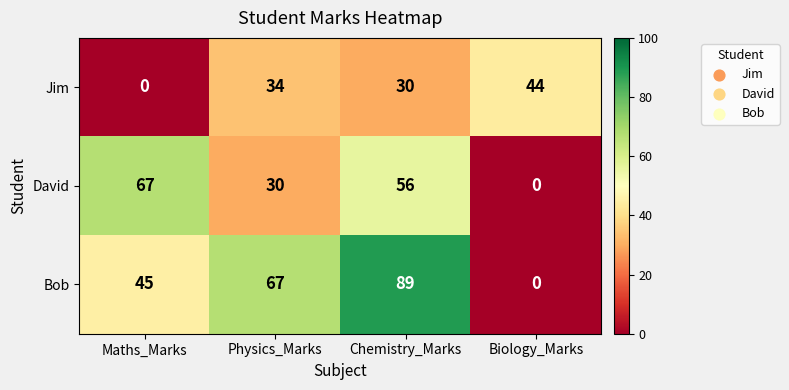

How many series are shown in this chart?

3